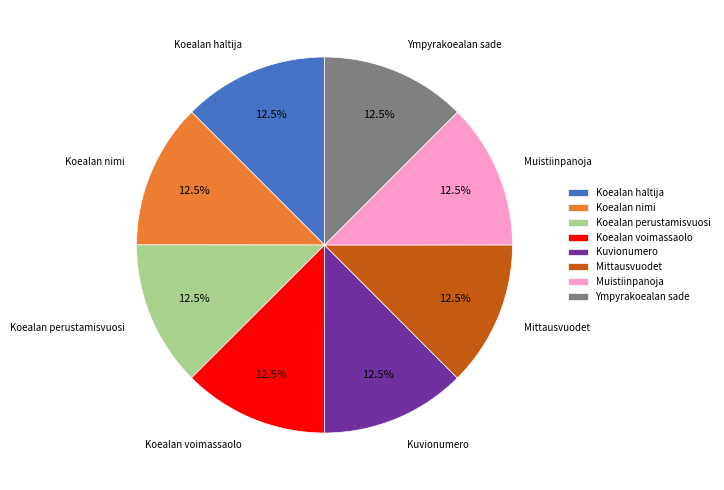

What is the total percentage of Koealan voimassaolo and Koealan perustamisvuosi?

25.0%